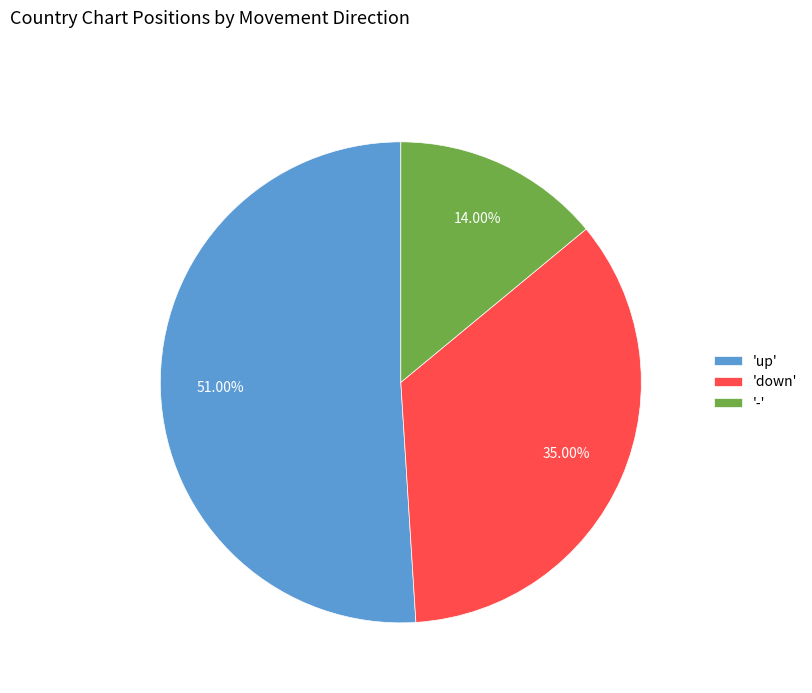

Which slice is the largest?

'up'